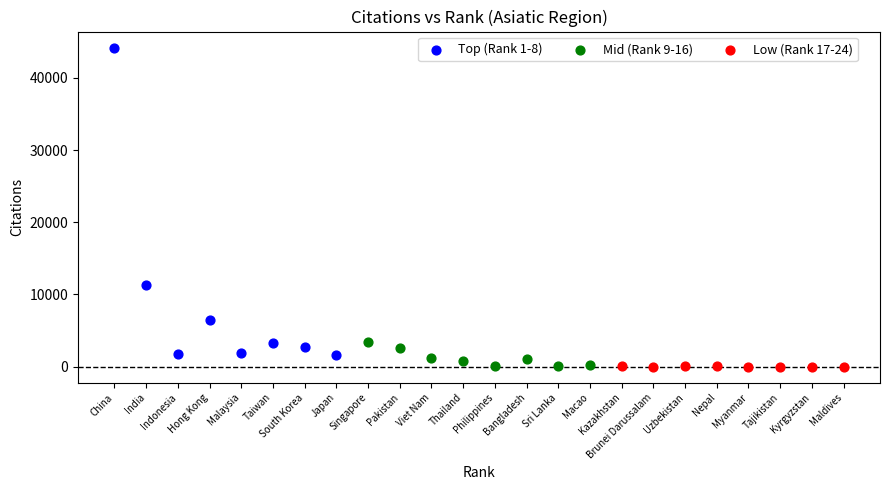

Which series has the largest Y range (max minus min)?

Top (Rank 1-8)